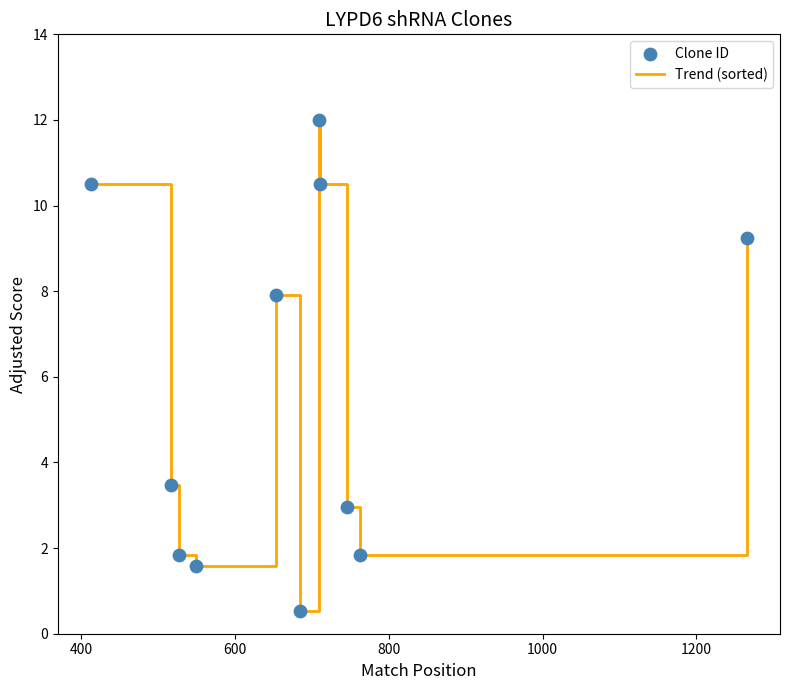

What is the greatest value displayed?

12.0